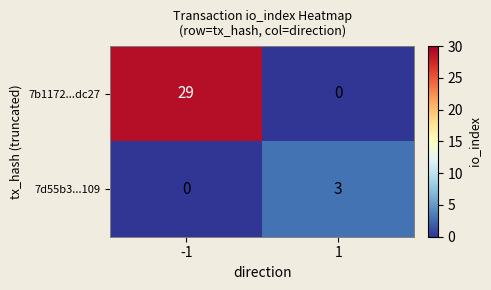

The 7d55b3...109 series shows 0 at -1. True or false?

True